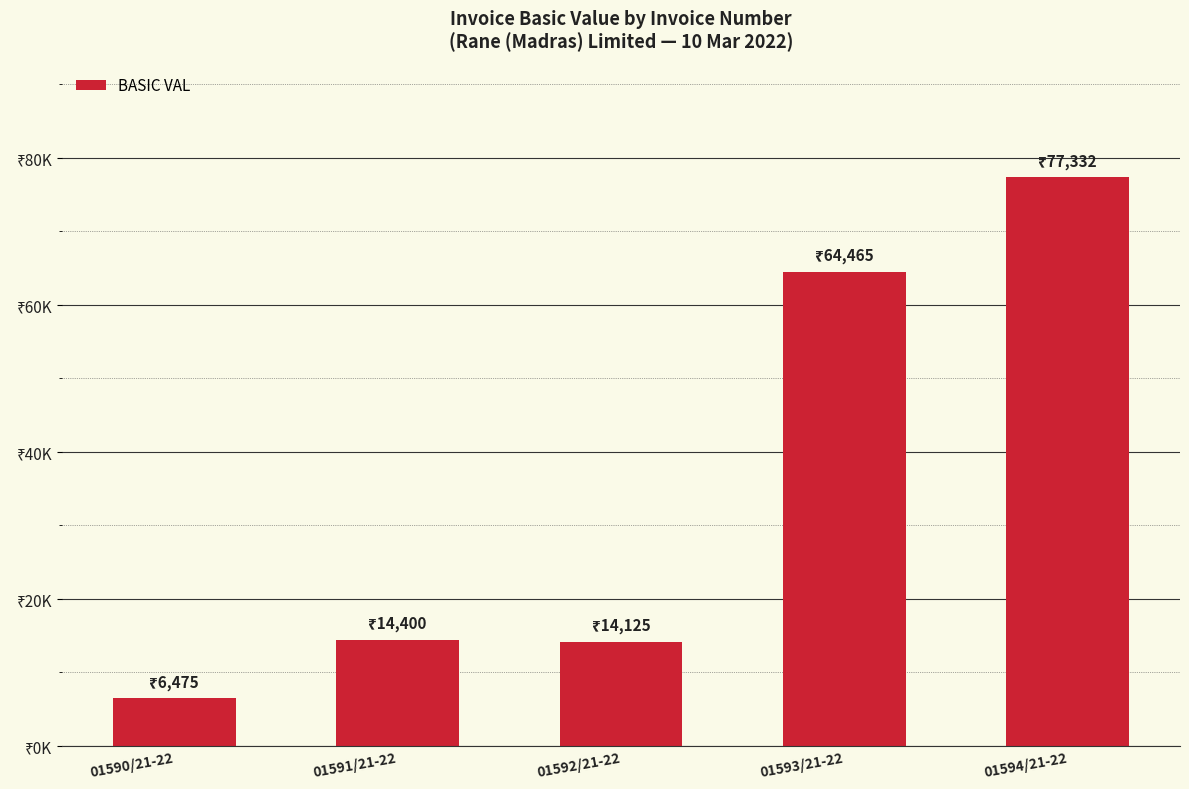

At which category does the chart reach its peak across all series?

01594/21-22